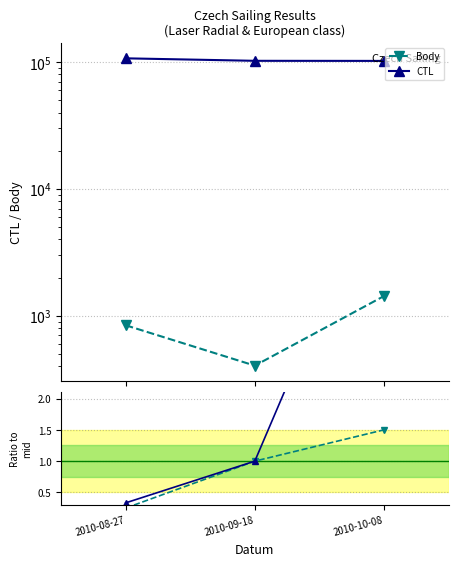

Count the number of data series in this chart.

4